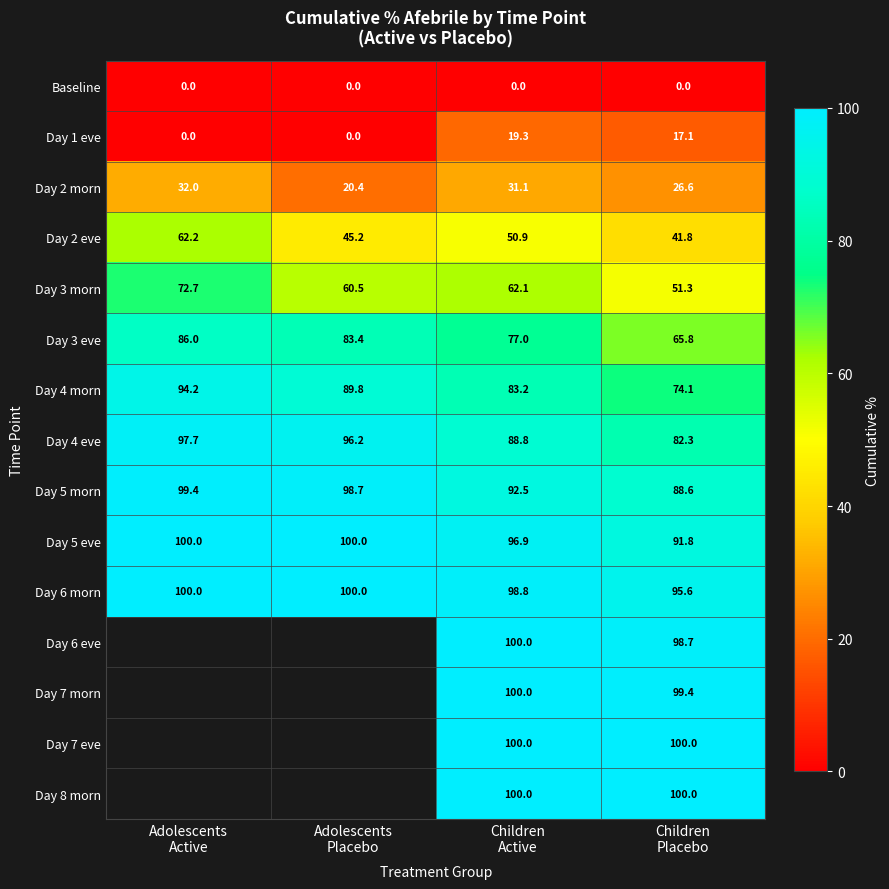

Count the Day 5 eve values in the range 96 to 100.

3